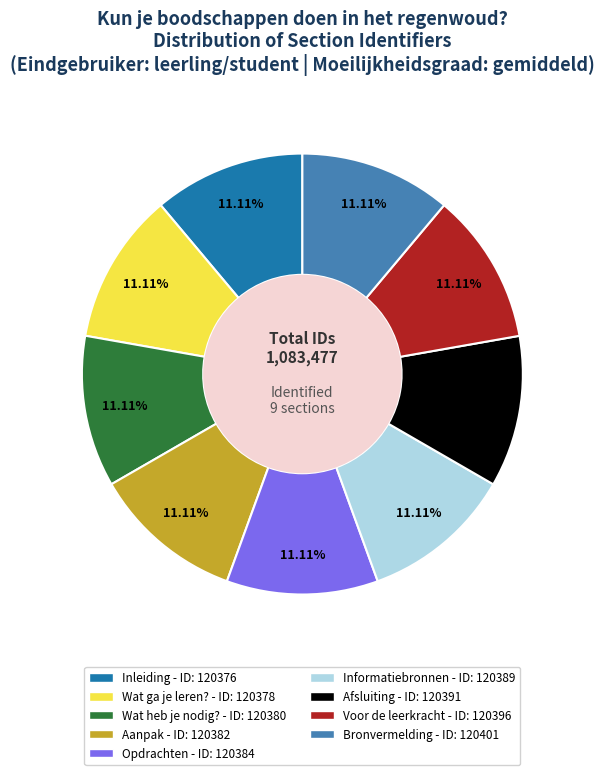

Combined, what portion of the pie is Wat ga je leren? and Opdrachten?

22.2%